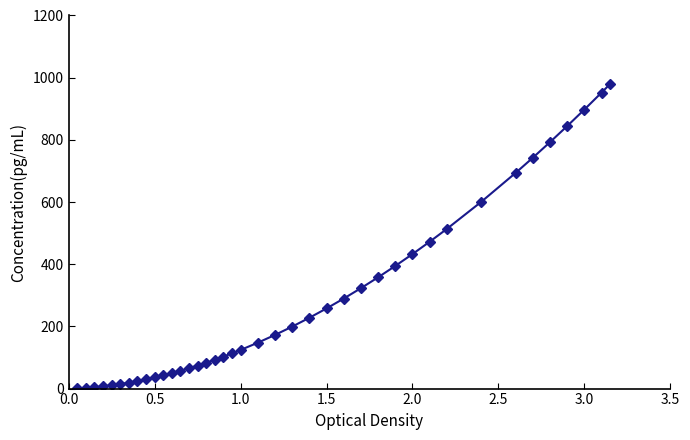

What is the sum of all values?

11242.6